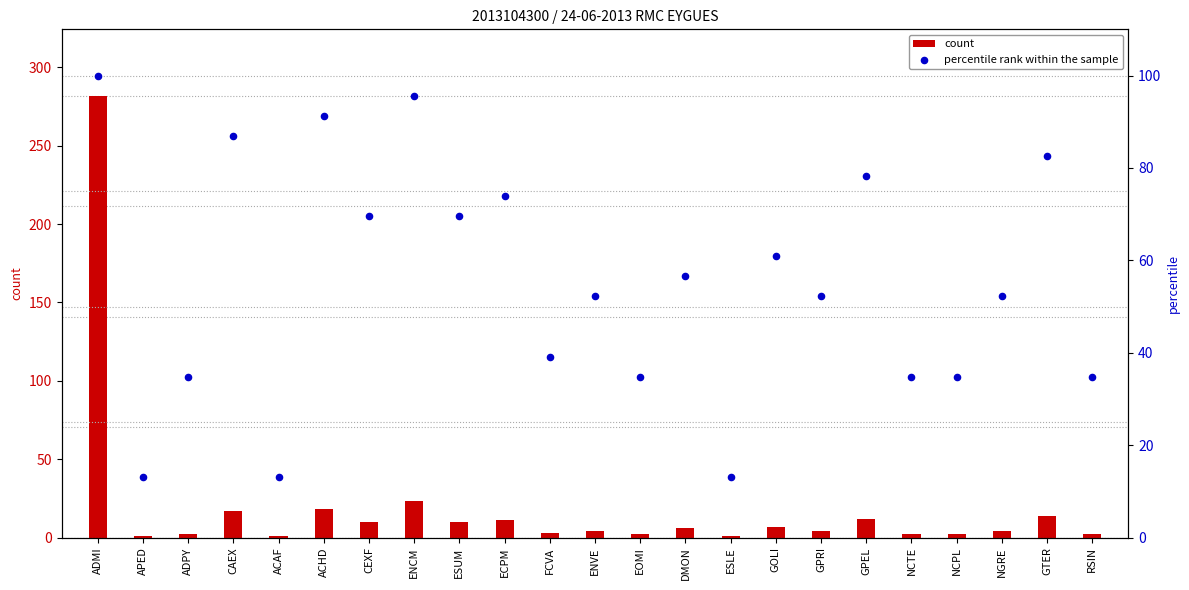

Is the value of count at GOLI greater than the value of percentile rank within the sample at ADMI?

No